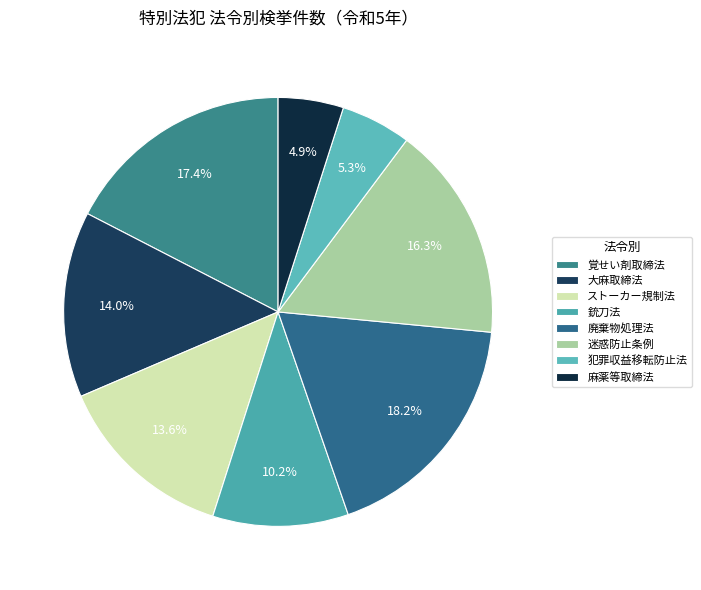

To the nearest percent, what is the average slice percentage?

12%